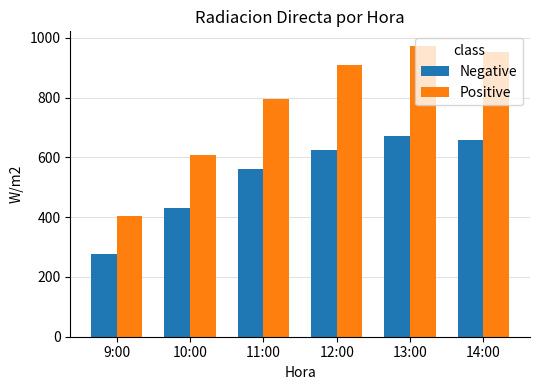

Reading left to right, extract all data points from this chart.

Negative: 9:00=276.5	10:00=430.2	11:00=561.2	12:00=624.0	13:00=669.9	14:00=658.8
Positive: 9:00=405.4	10:00=609.3	11:00=794.0	12:00=910.7	13:00=973.2	14:00=952.6